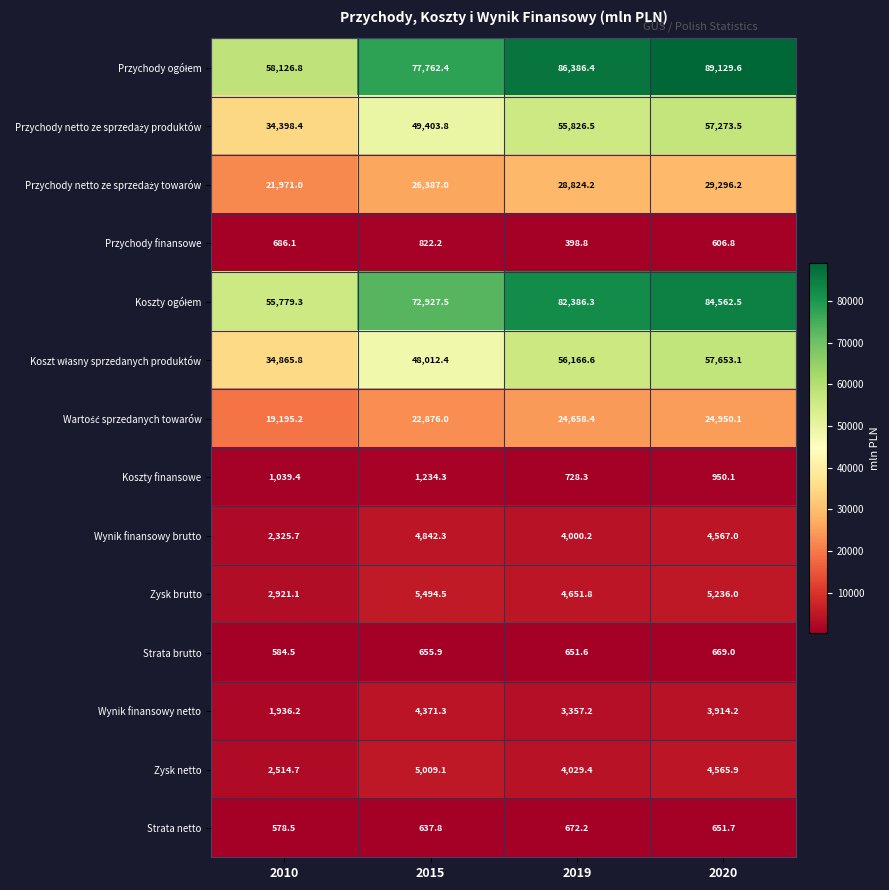

At how many categories does at least one series exceed 11476?

4